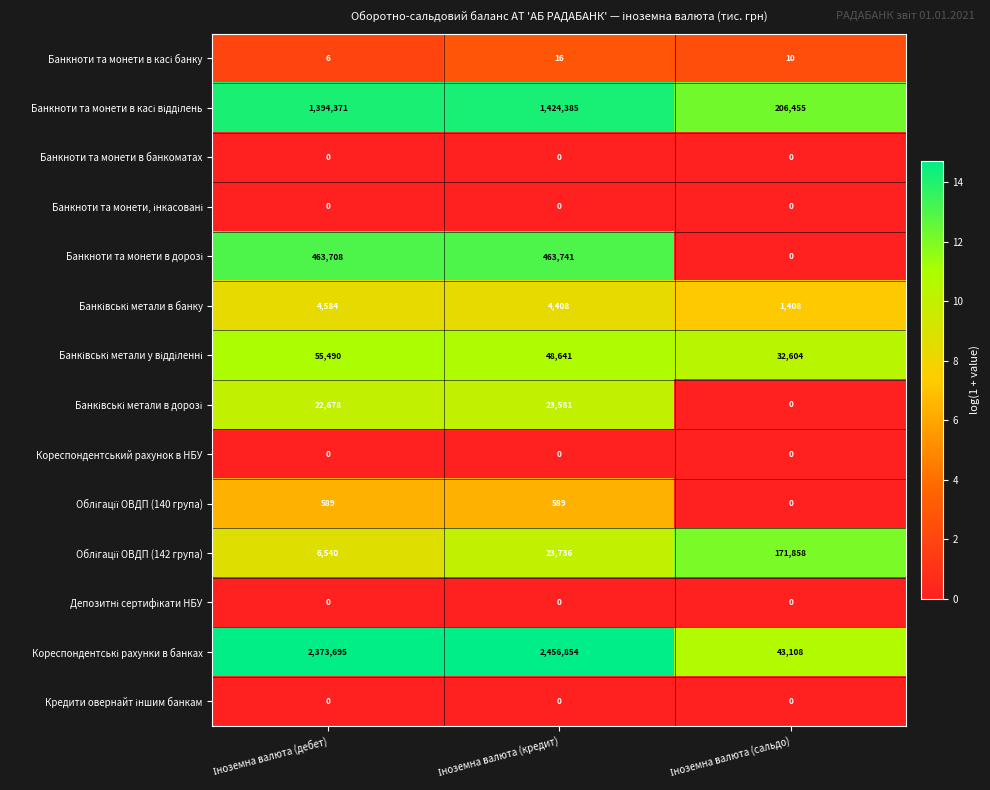

Count the number of categories in the chart.

3